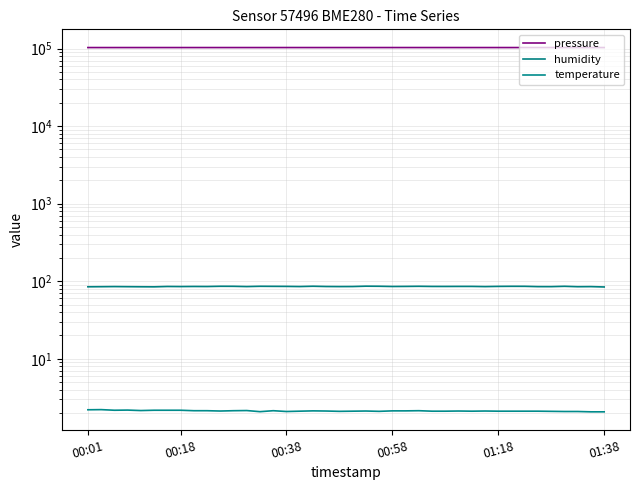

Count the temperature values in the range 2 to 3.

40